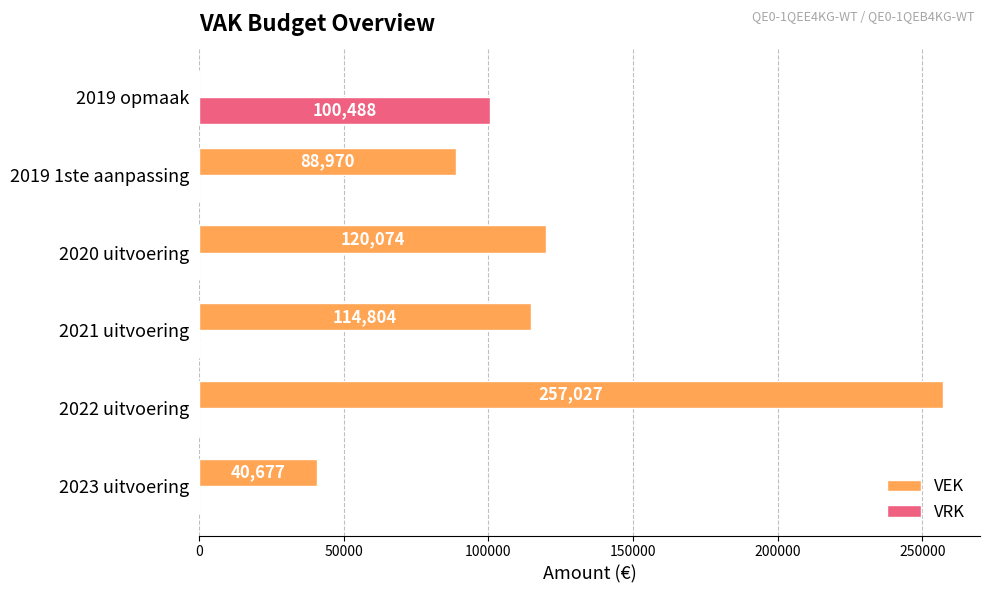

What is the sum of all VEK values?

621552